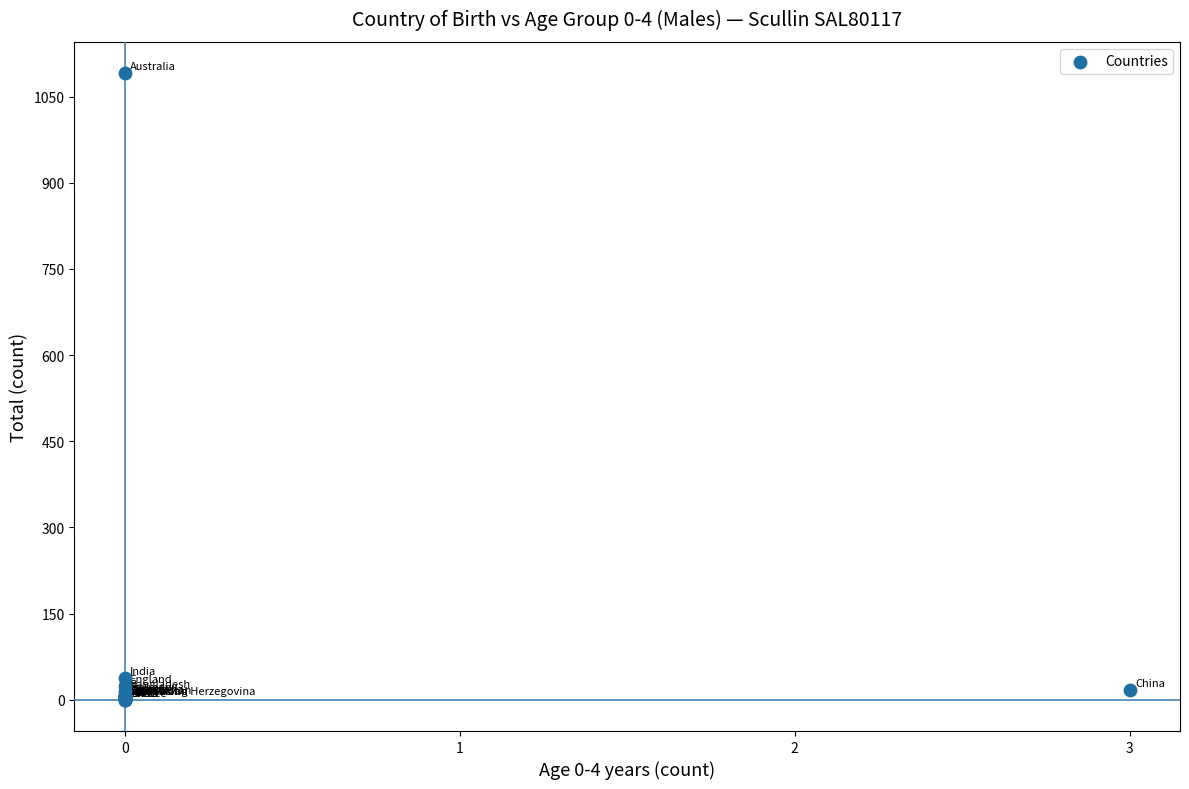

What Y value in the scatter plot is closest to 545?

38